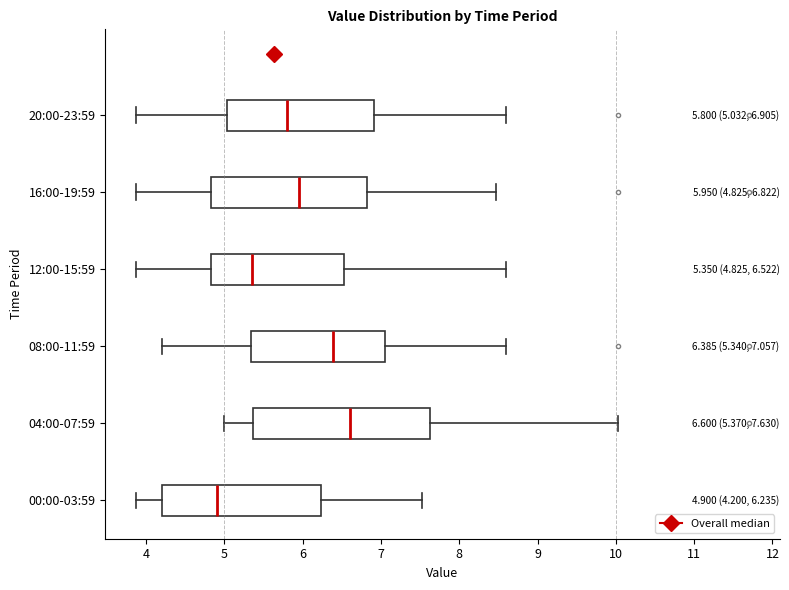

Which box's median line is the furthest to the left?

00:00-03:59